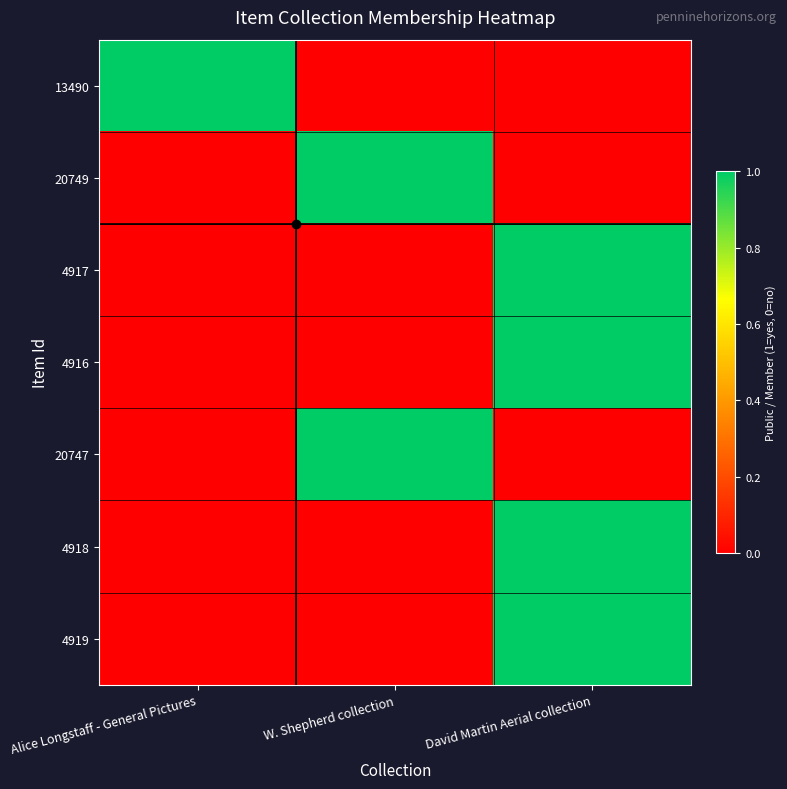

Reading right to left, what are all the values shown in this chart?

13490: David Martin Aerial collection=0	W. Shepherd collection=0	Alice Longstaff - General Pictures=1
20749: David Martin Aerial collection=0	W. Shepherd collection=1	Alice Longstaff - General Pictures=0
4917: David Martin Aerial collection=1	W. Shepherd collection=0	Alice Longstaff - General Pictures=0
4916: David Martin Aerial collection=1	W. Shepherd collection=0	Alice Longstaff - General Pictures=0
20747: David Martin Aerial collection=0	W. Shepherd collection=1	Alice Longstaff - General Pictures=0
4918: David Martin Aerial collection=1	W. Shepherd collection=0	Alice Longstaff - General Pictures=0
4919: David Martin Aerial collection=1	W. Shepherd collection=0	Alice Longstaff - General Pictures=0